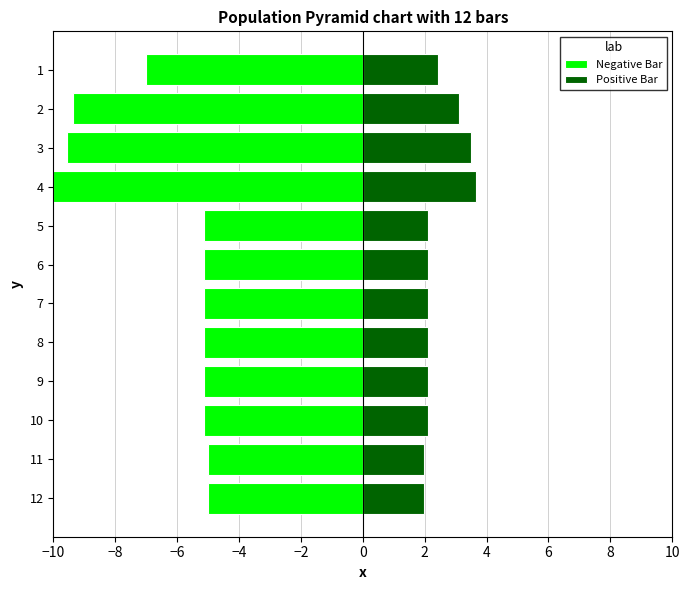

What are all the series names shown in the legend?

Negative Bar, Positive Bar